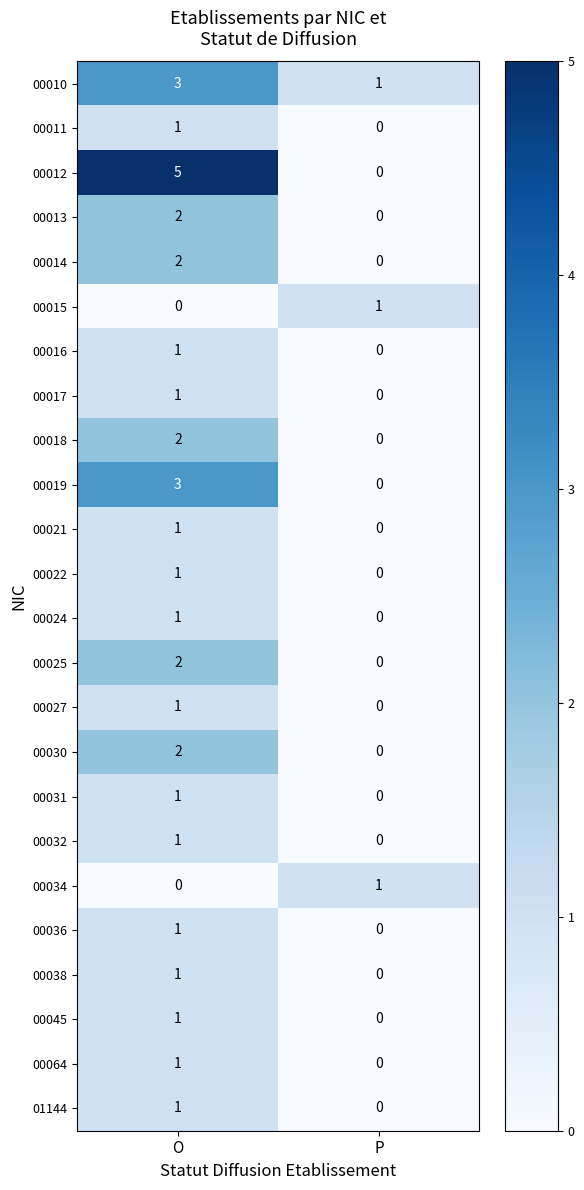

True or false: 00015 has a value of 1 at P.

True